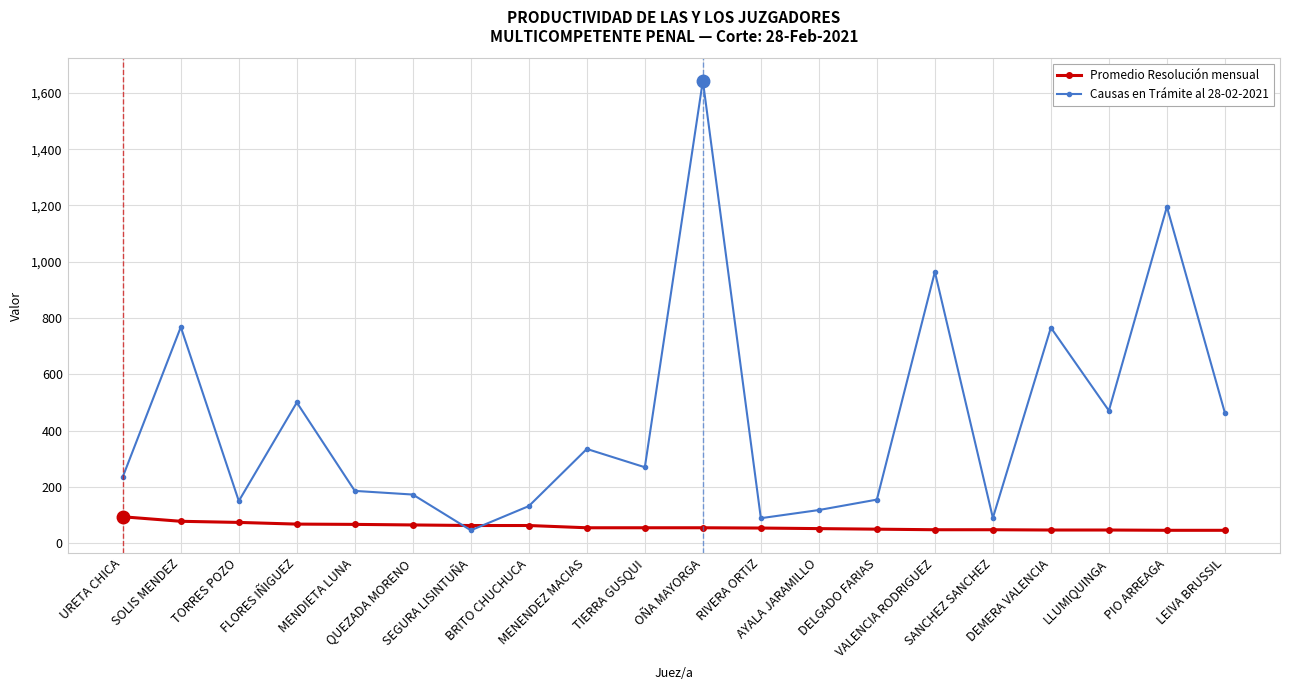

Which series has the largest range (max minus min)?

Causas en Trámite al 28-02-2021